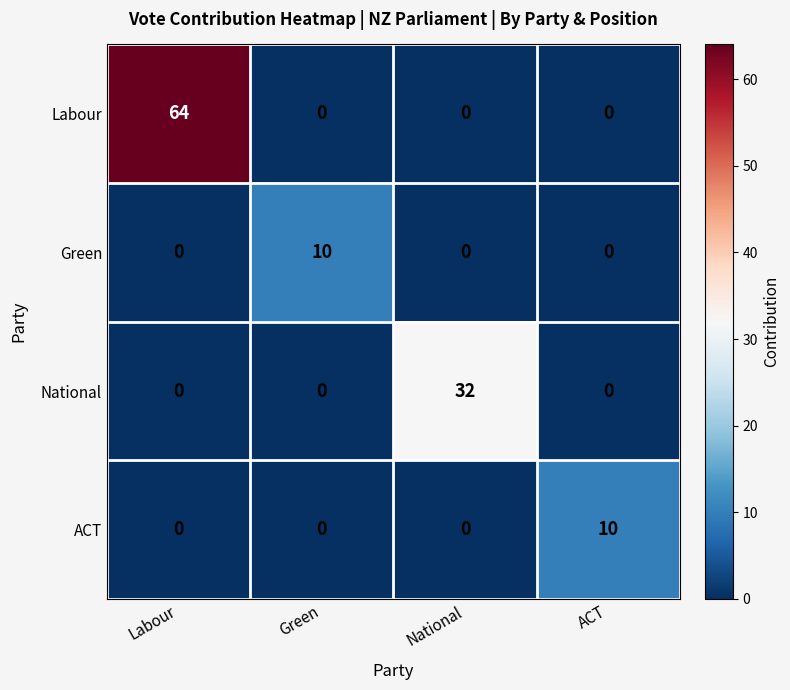

Reading left to right, list all the values displayed in this chart.

Labour: 64	0	0	0
Green: 0	10	0	0
National: 0	0	32	0
ACT: 0	0	0	10